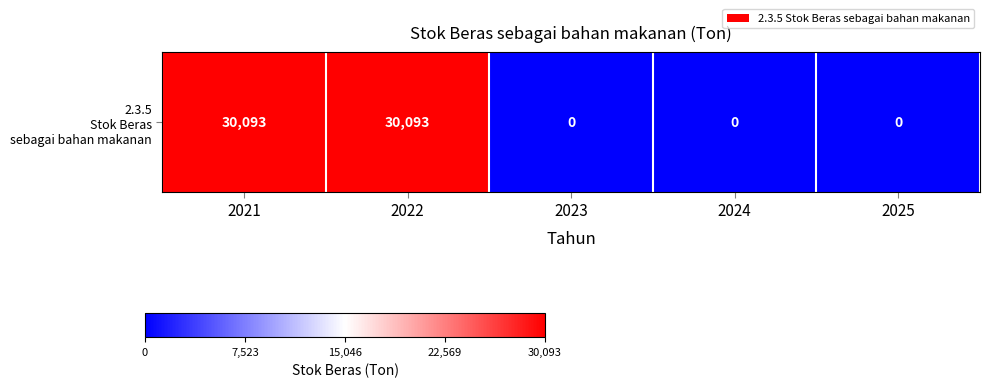

Reading right to left, extract all data points from this chart.

2025=0	2024=0	2023=0	2022=30093	2021=30093